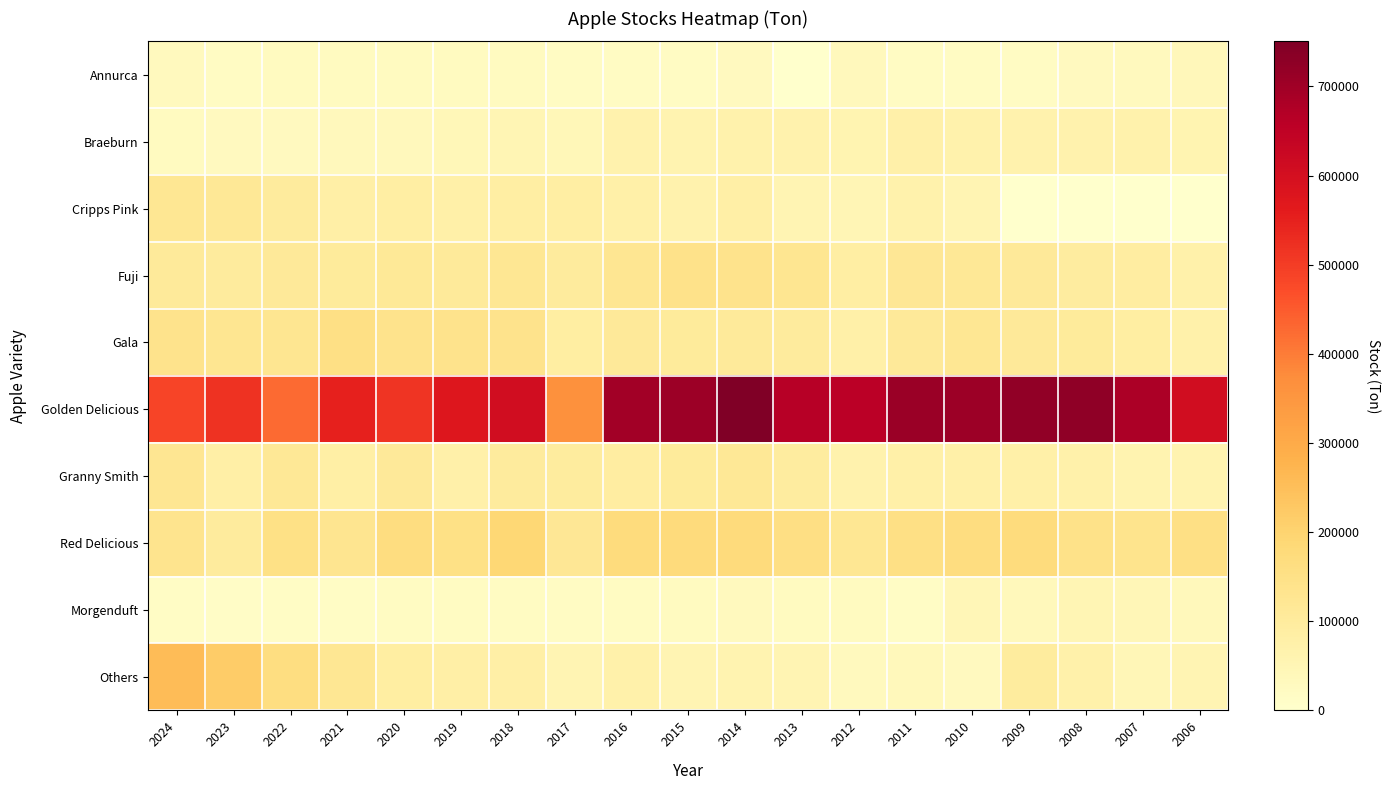

At how many categories does at least one series exceed 586708?

12